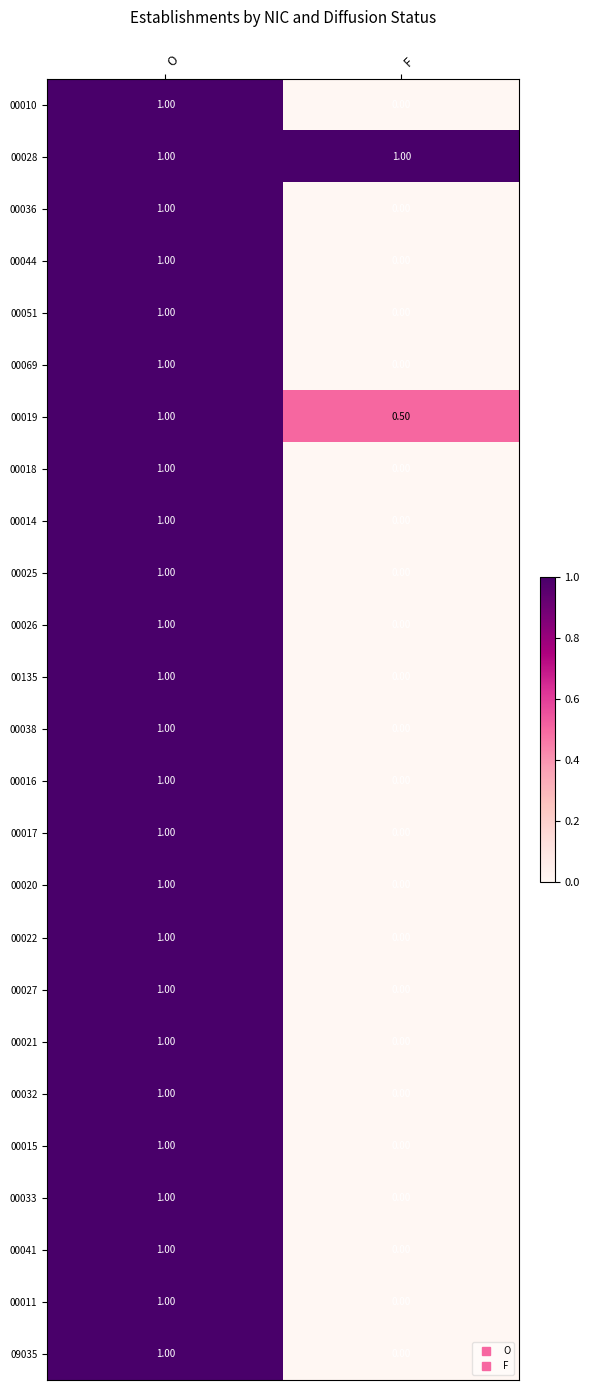

At how many categories does at least one series exceed 0?

2